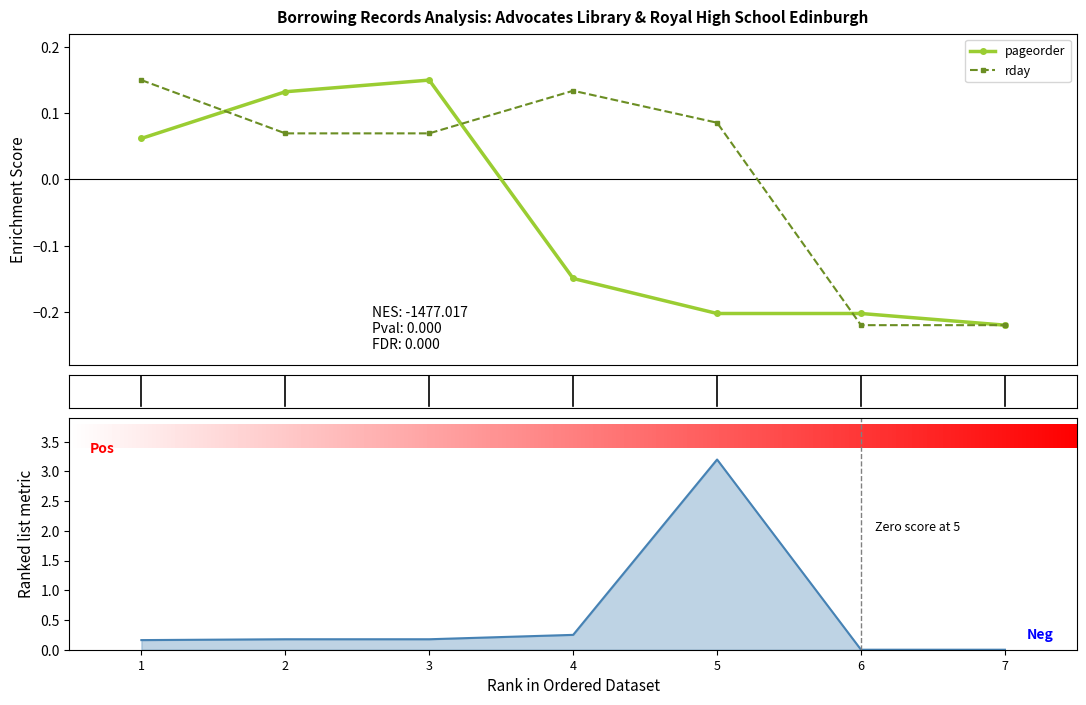

True or false: rday has more than 0 points higher than both neighbors.

True